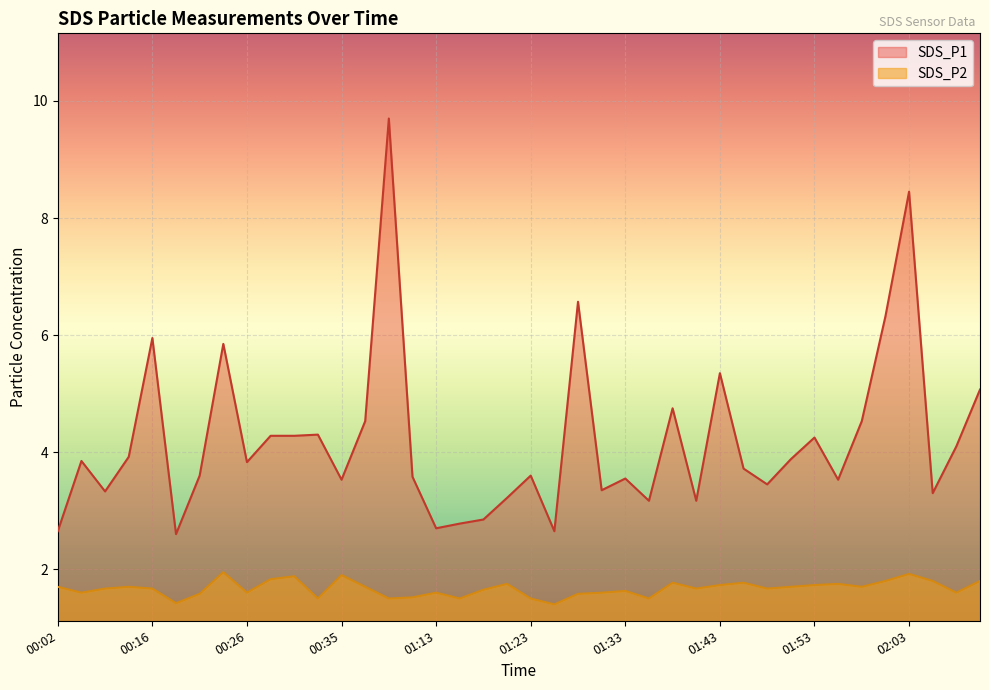

How many lines are shown in the chart?

2